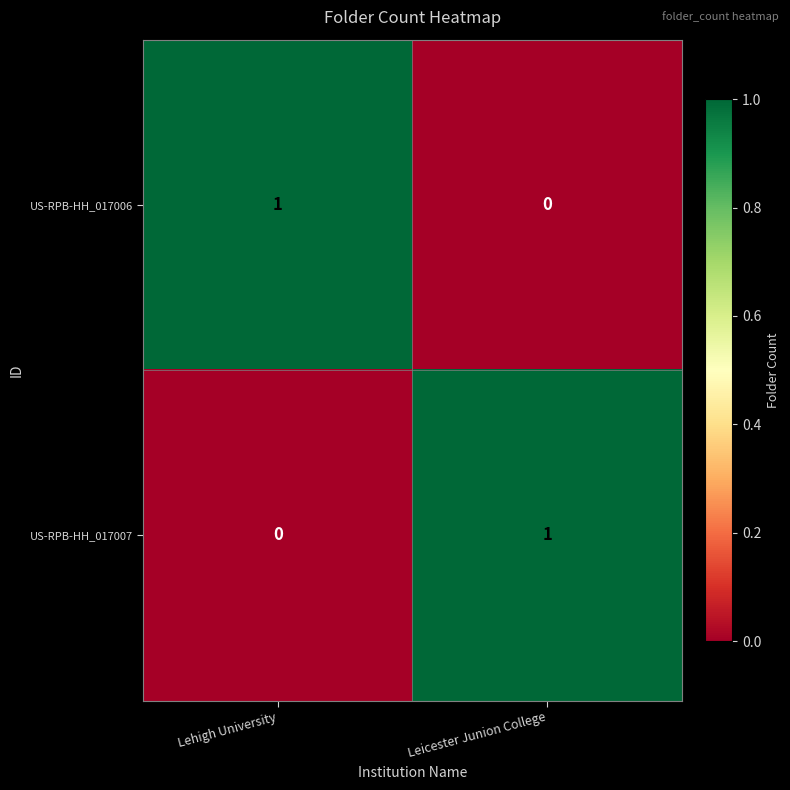

What is the difference between the highest and lowest values at Lehigh University?

1